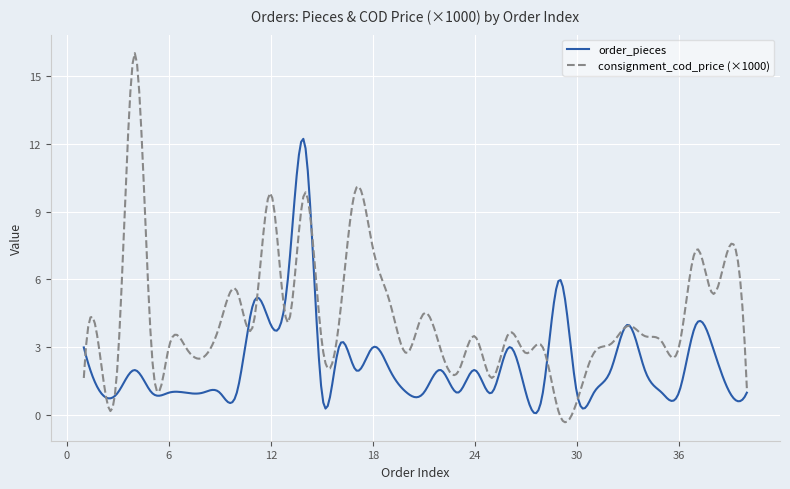

Does the chart have visible grid lines?

Yes